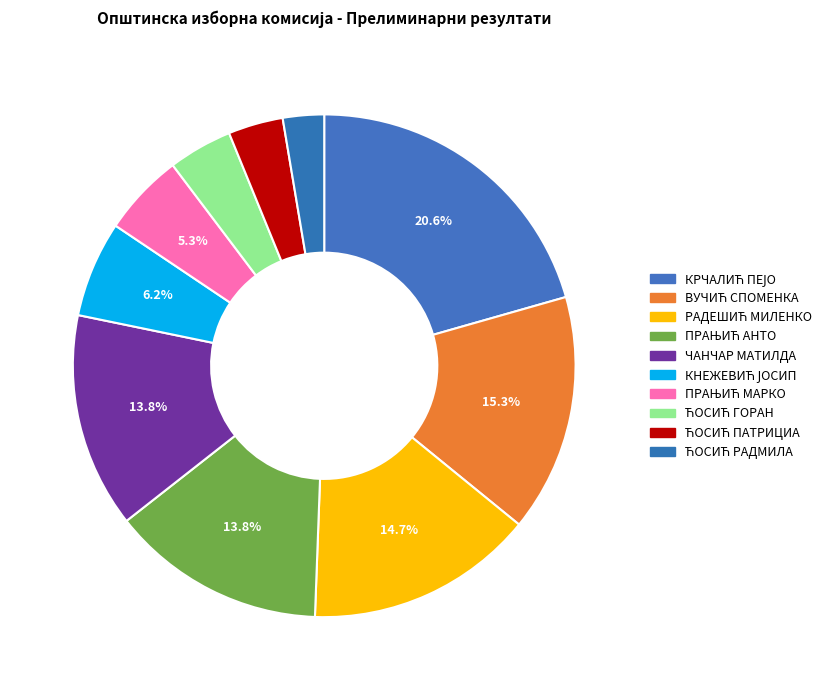

Is the sum of ЋОСИЋ РАДМИЛА and КРЧАЛИЋ ПЕЈО greater than half?

No